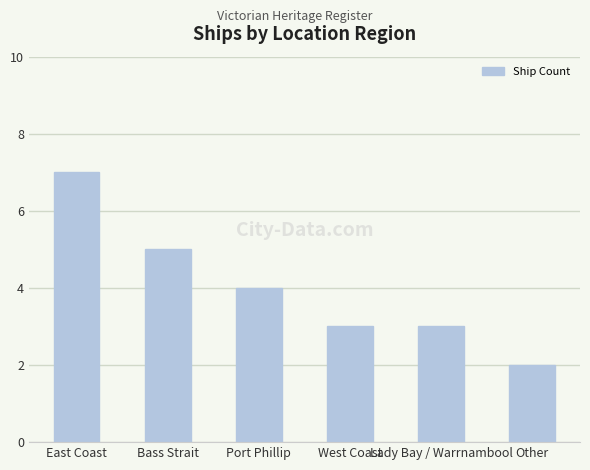

At which category does the chart reach its minimum across all series?

Other